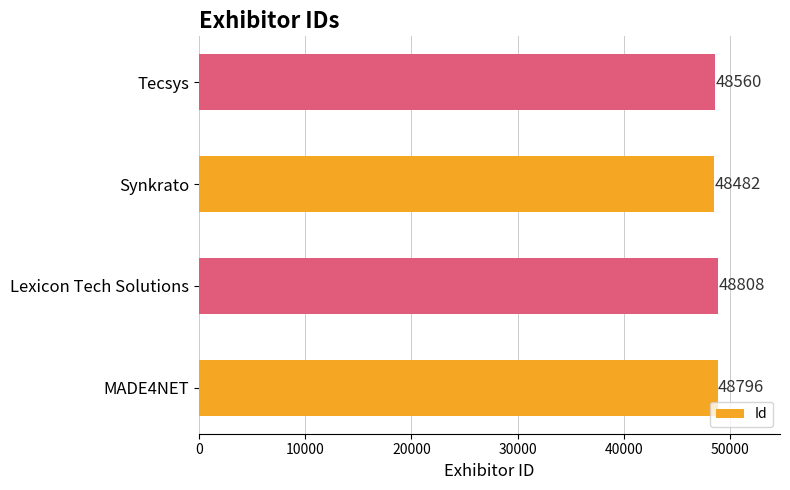

How many data points are less than 48796?

2